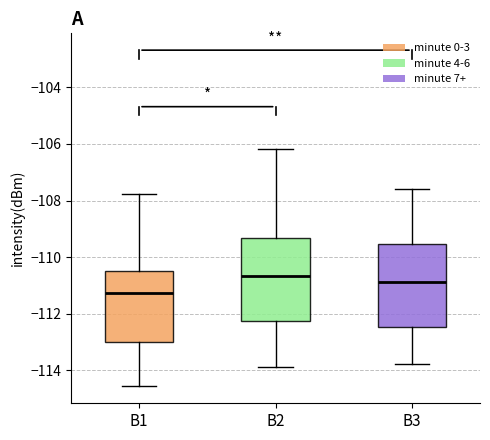

Where does the lower whisker of the box for B1 end on the y-axis? The values are not printed on the chart, so give them approximately, as read against the axis.

-114.6